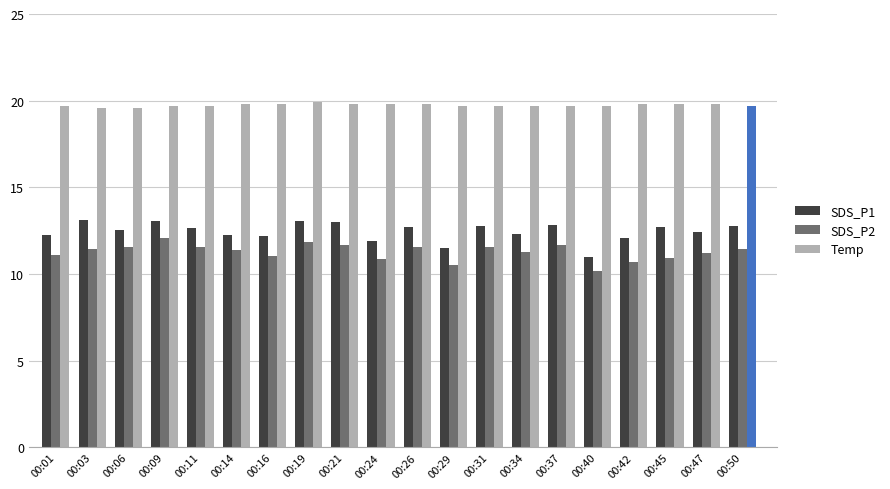

What is the lowest value of the SDS_P1 series?

11.0